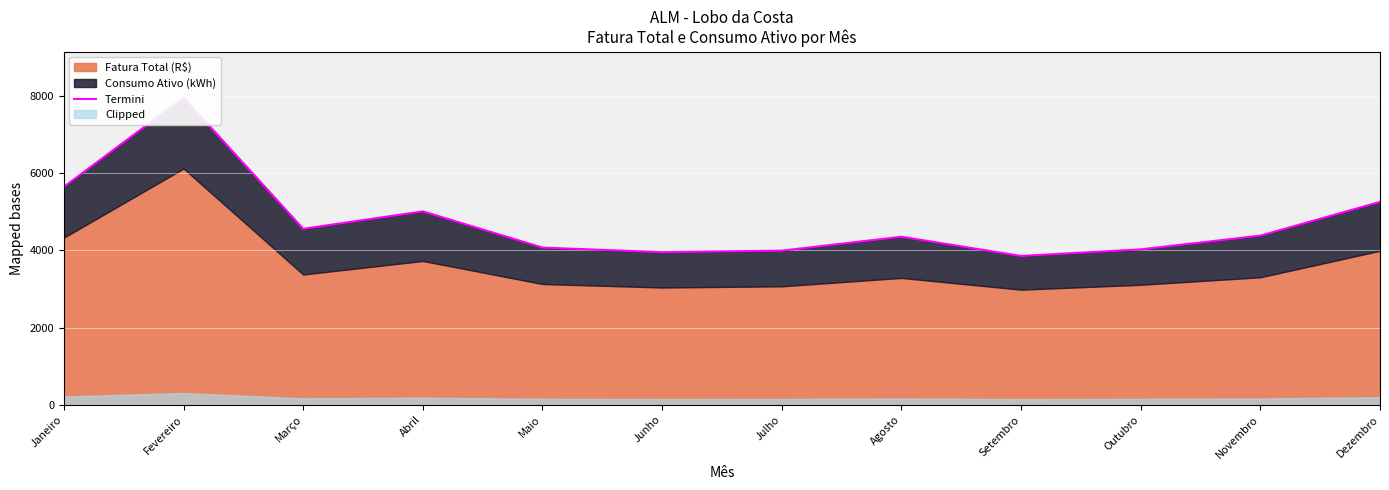

What position from the left is Setembro?

9